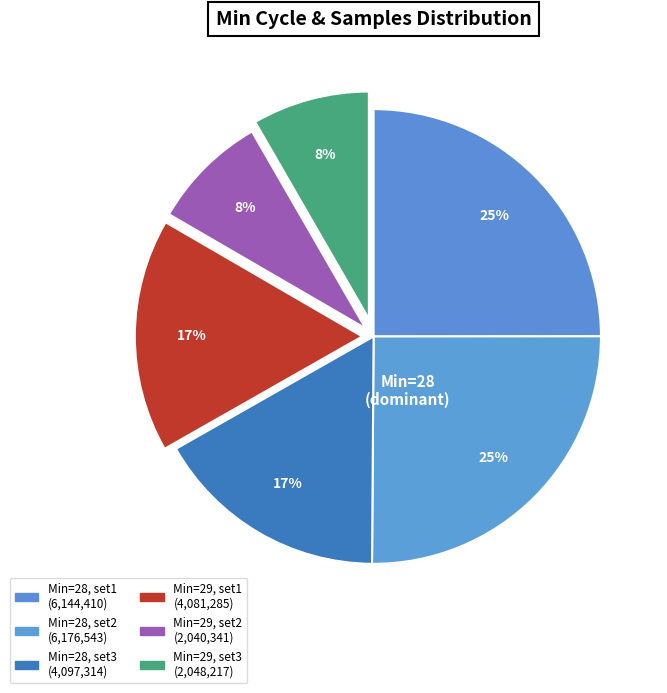

How many segments does this pie chart have?

6